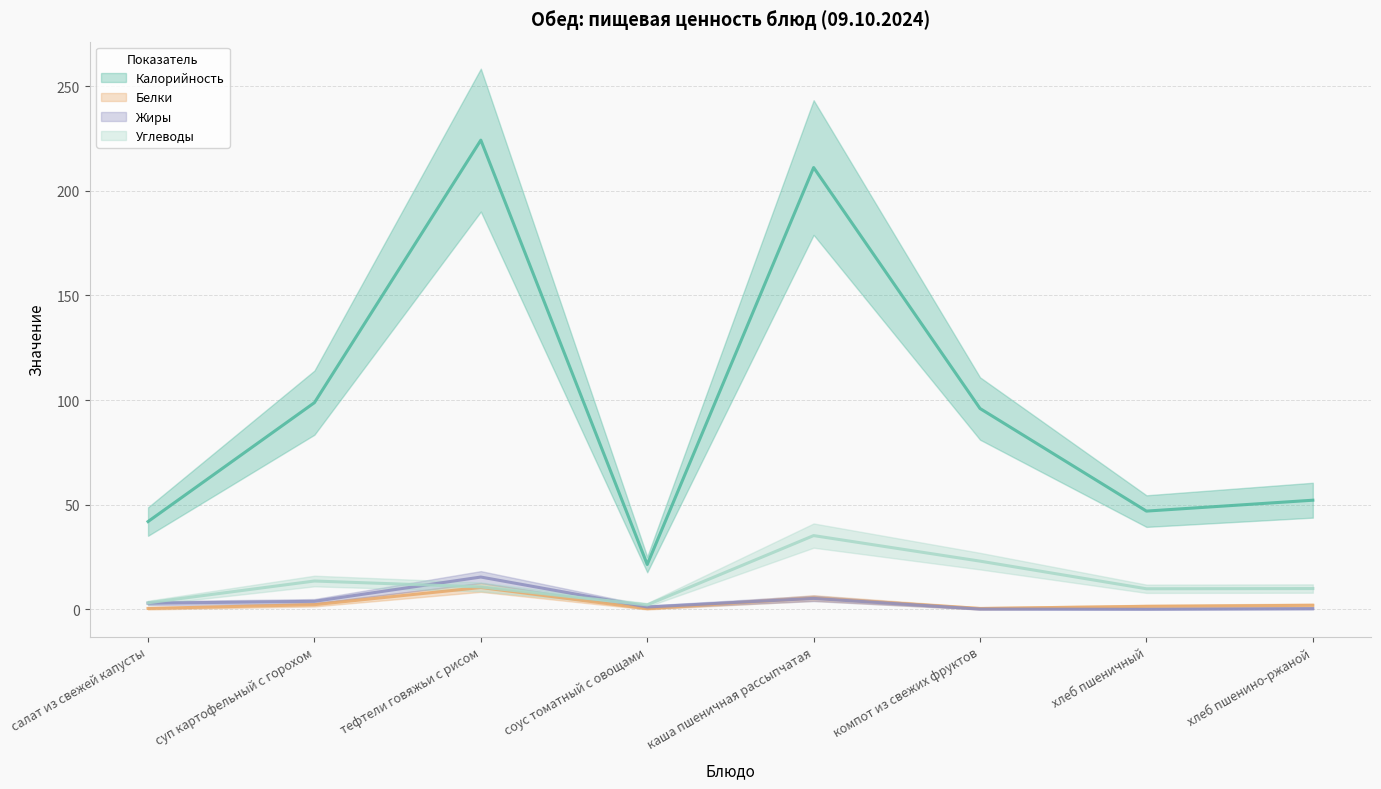

The value of Жиры at хлеб пшенино-ржаной is 0.6. True or false?

False